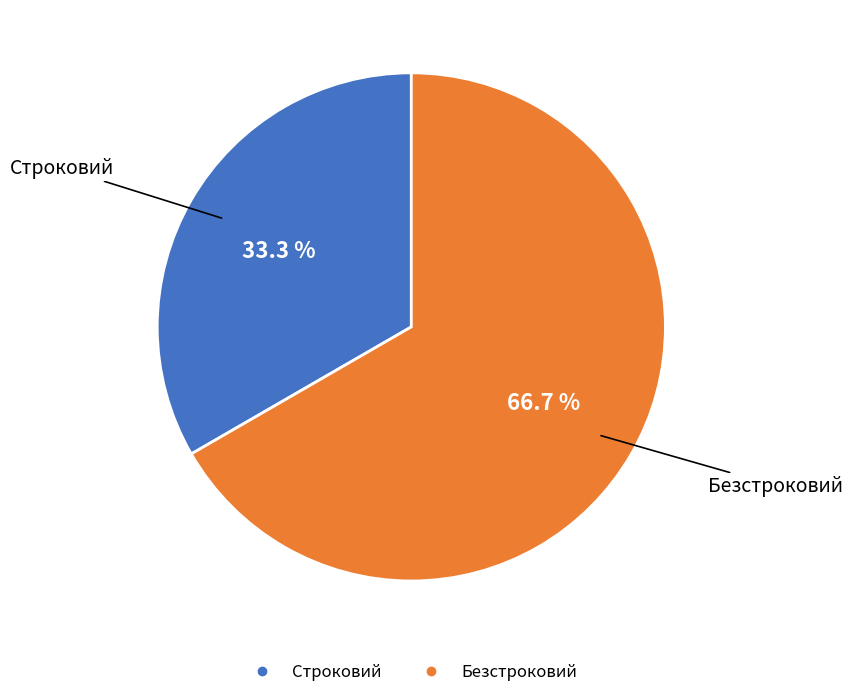

To the nearest percent, what portion does Безстроковий represent?

67%